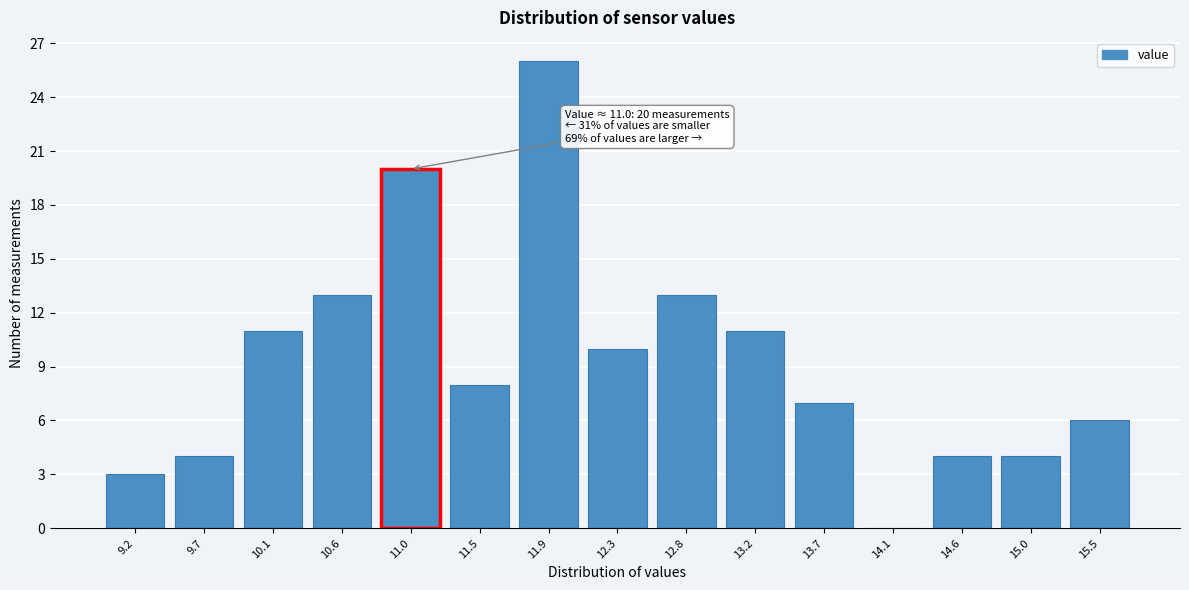

Over which range of the x-axis is the bar tallest?

11.70 to 12.15